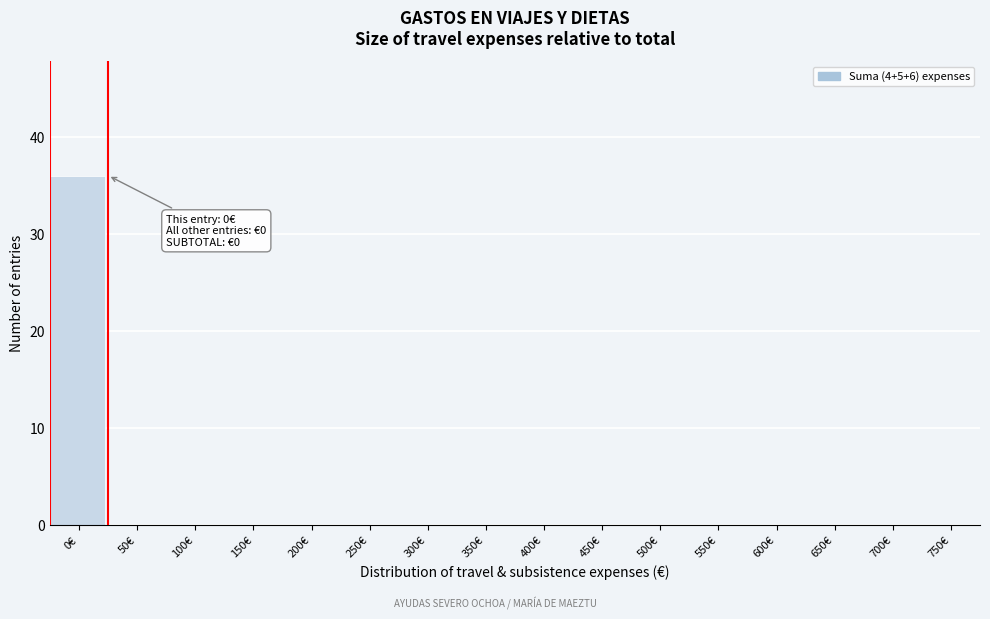

Reading left to right, what are all the values shown in this chart?

0€=36	50€=0	100€=0	150€=0	200€=0	250€=0	300€=0	350€=0	400€=0	450€=0	500€=0	550€=0	600€=0	650€=0	700€=0	750€=0